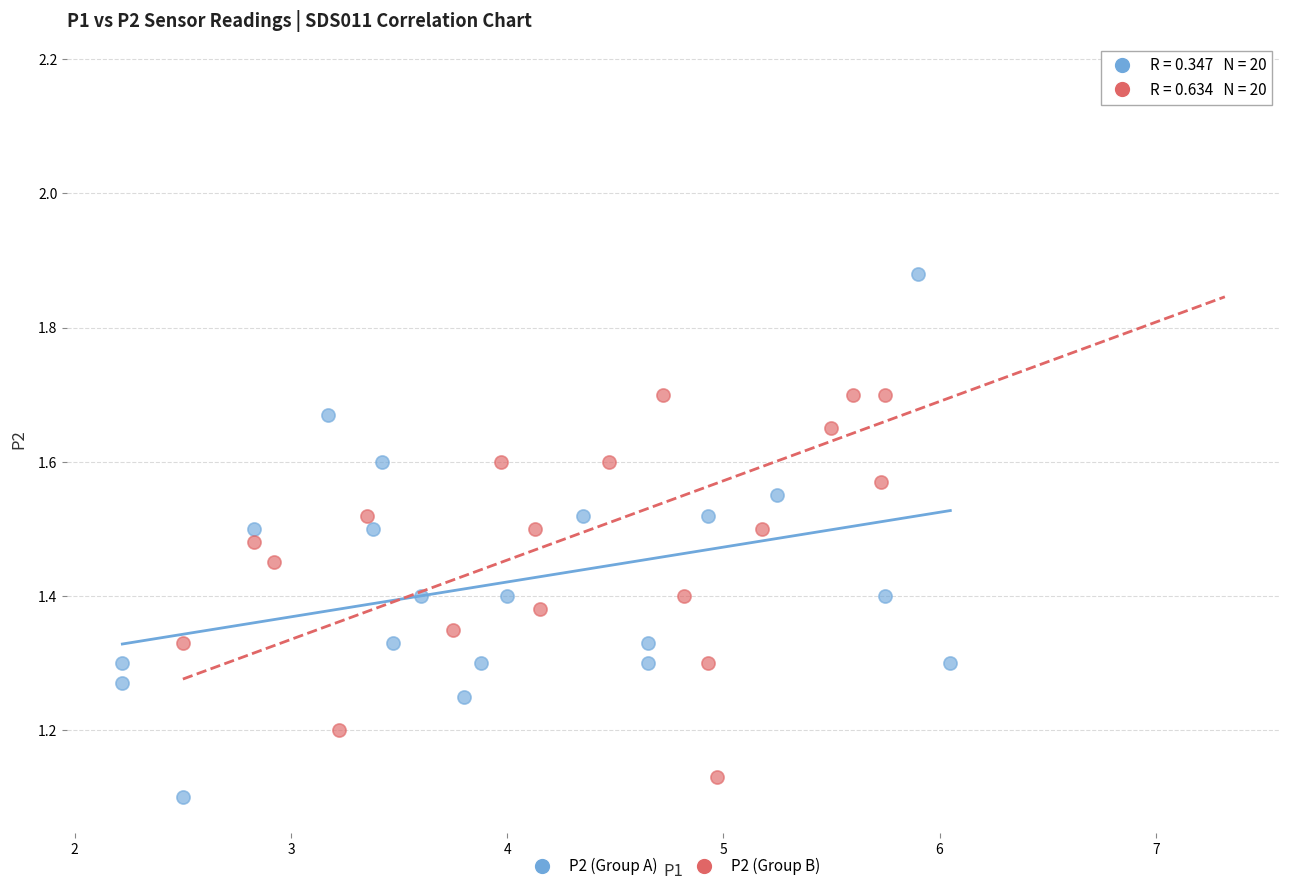

Which series has the widest spread of Y values?

P2 (Group B)